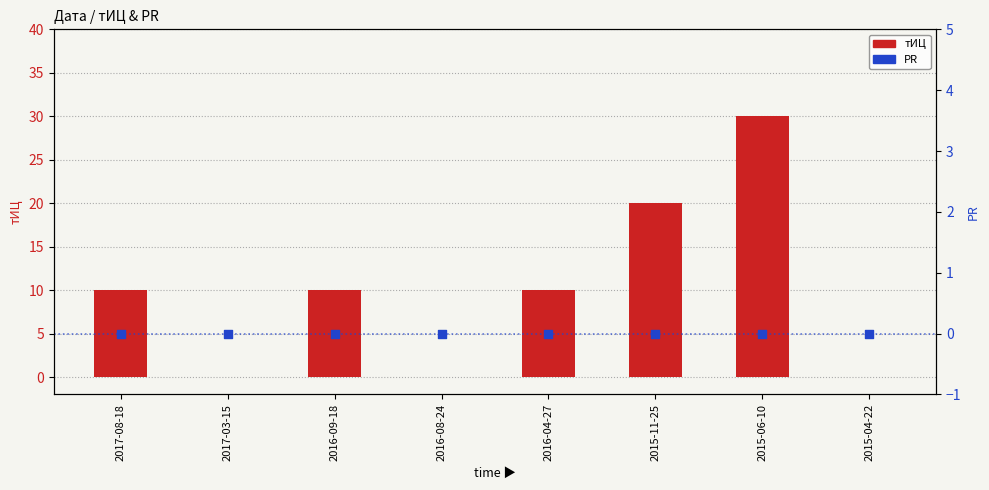

Which series reaches the maximum Y coordinate?

тИЦ